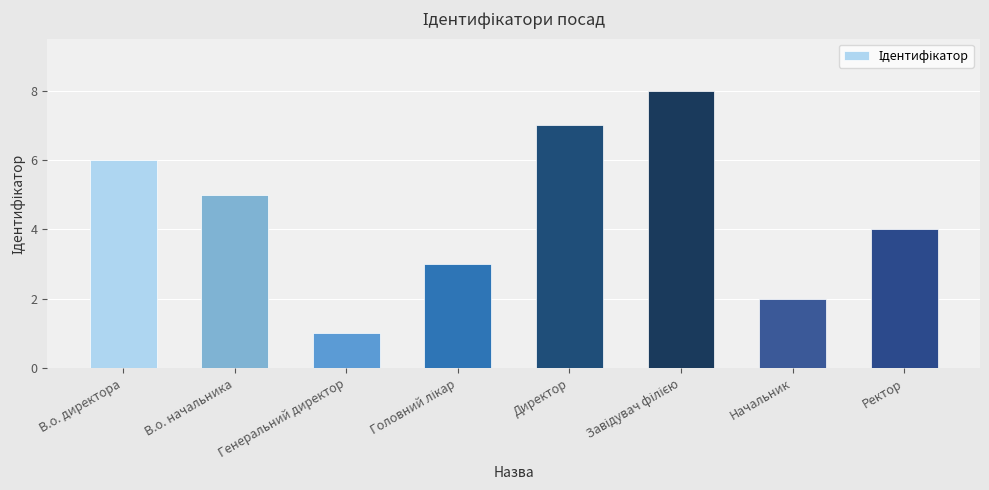

How many data points are less than 5?

4